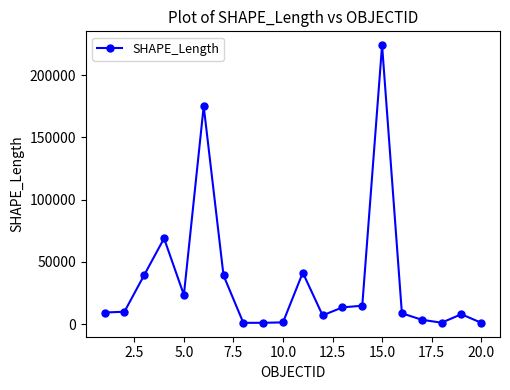

What is the value of the 5th point from the left?

23401.7